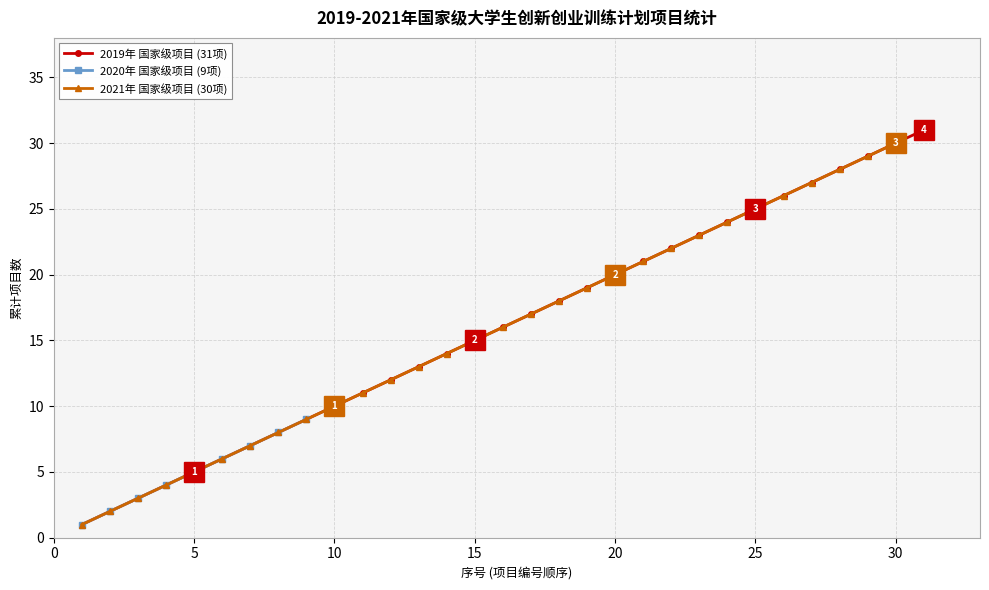

How many series are shown in this chart?

3